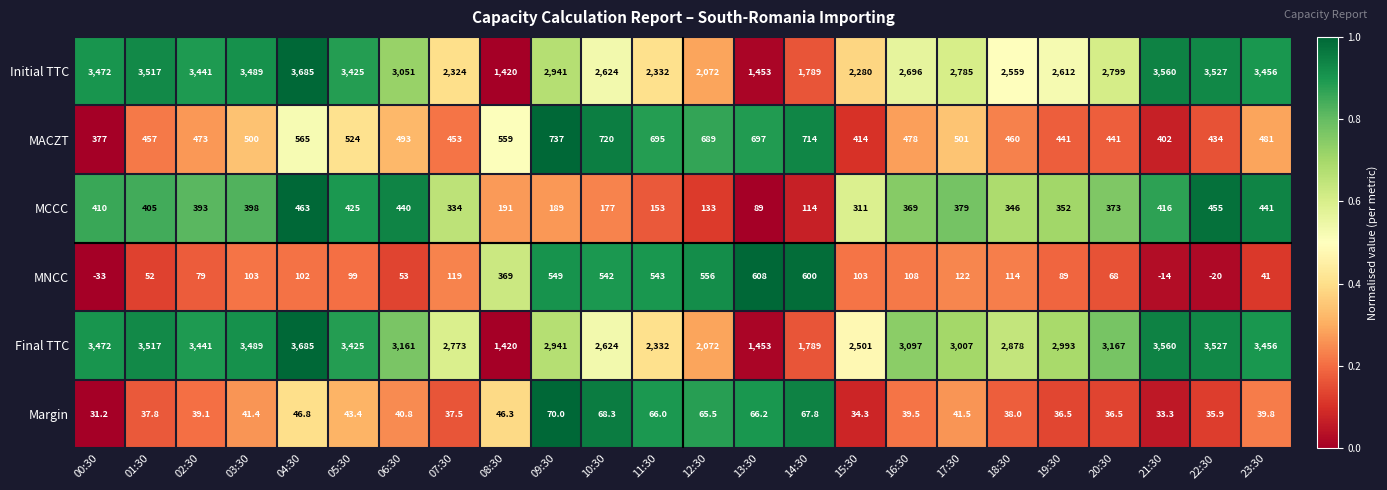

The MACZT series shows 377.0 at 00:30. True or false?

True